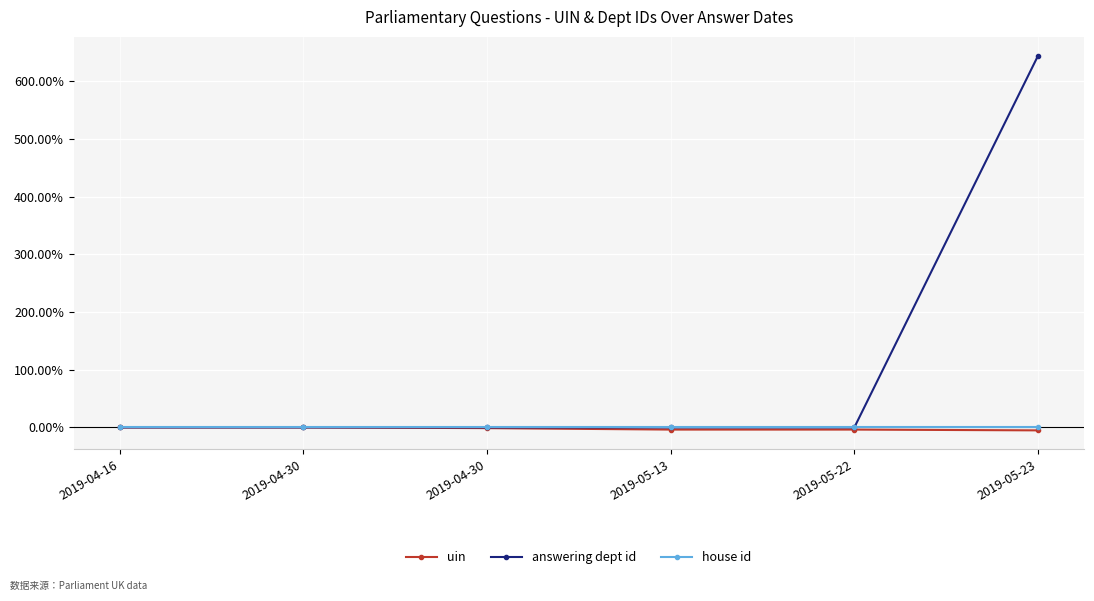

How many distinct data groups are displayed?

3